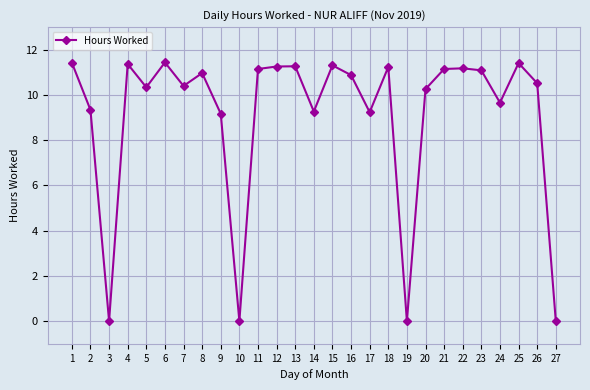

At which category does the data reach its first local peak?

4